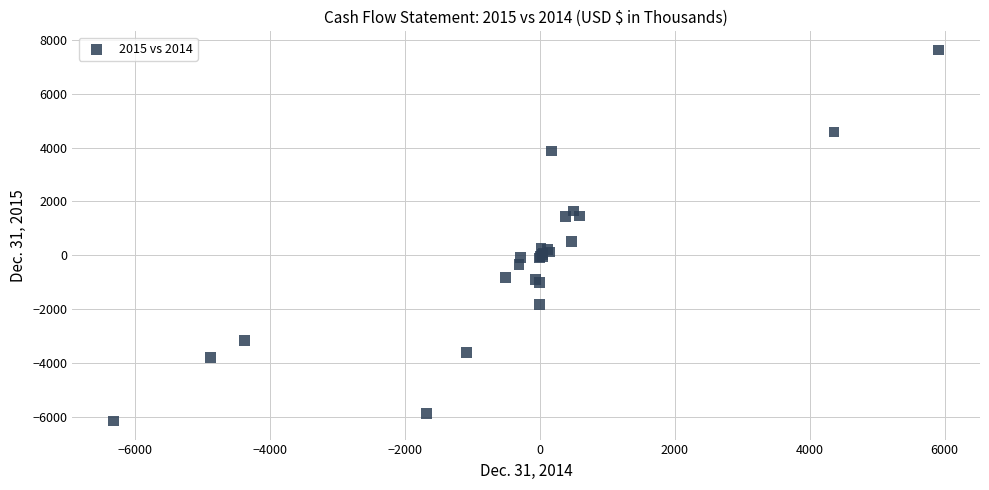

What Y value in the scatter plot is closest to 734?

519